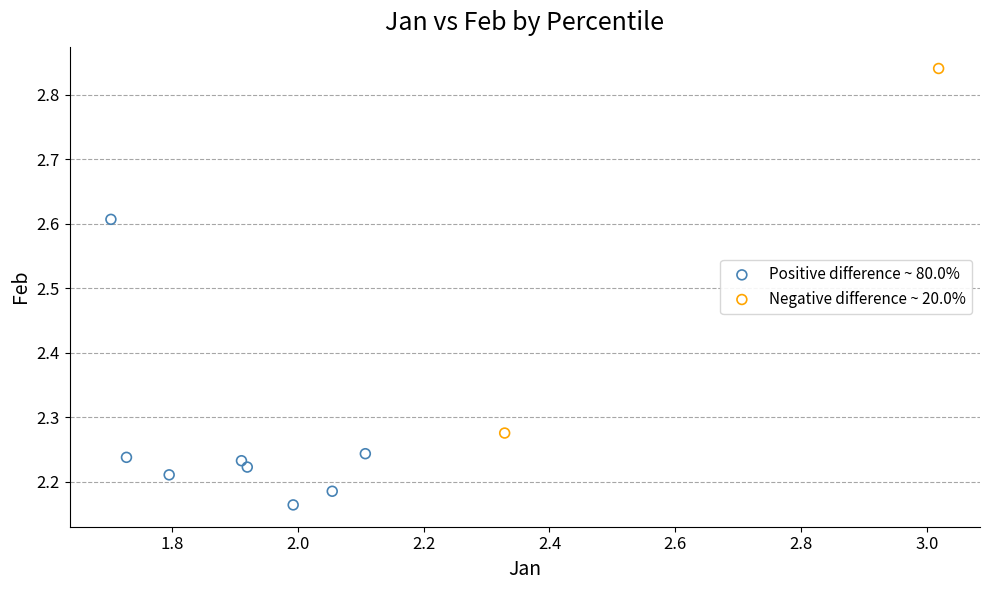

What are all the series names shown in the legend?

Positive difference ~ 80.0%, Negative difference ~ 20.0%